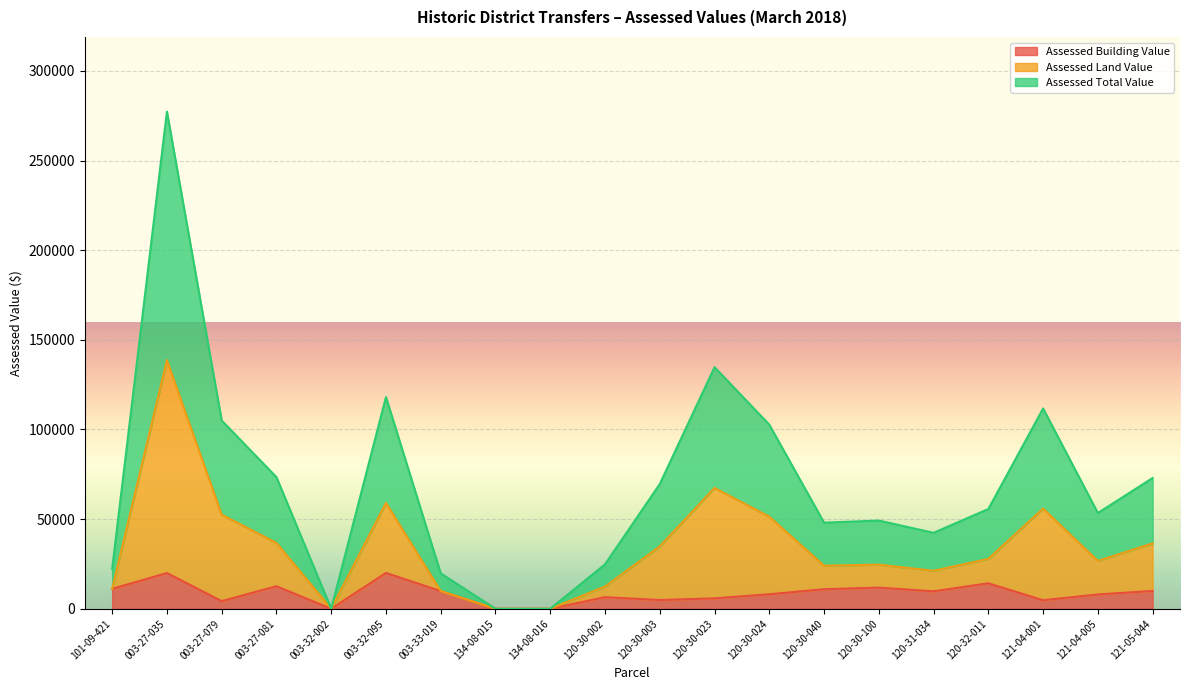

How many values in Assessed Land Value are above zero?

17